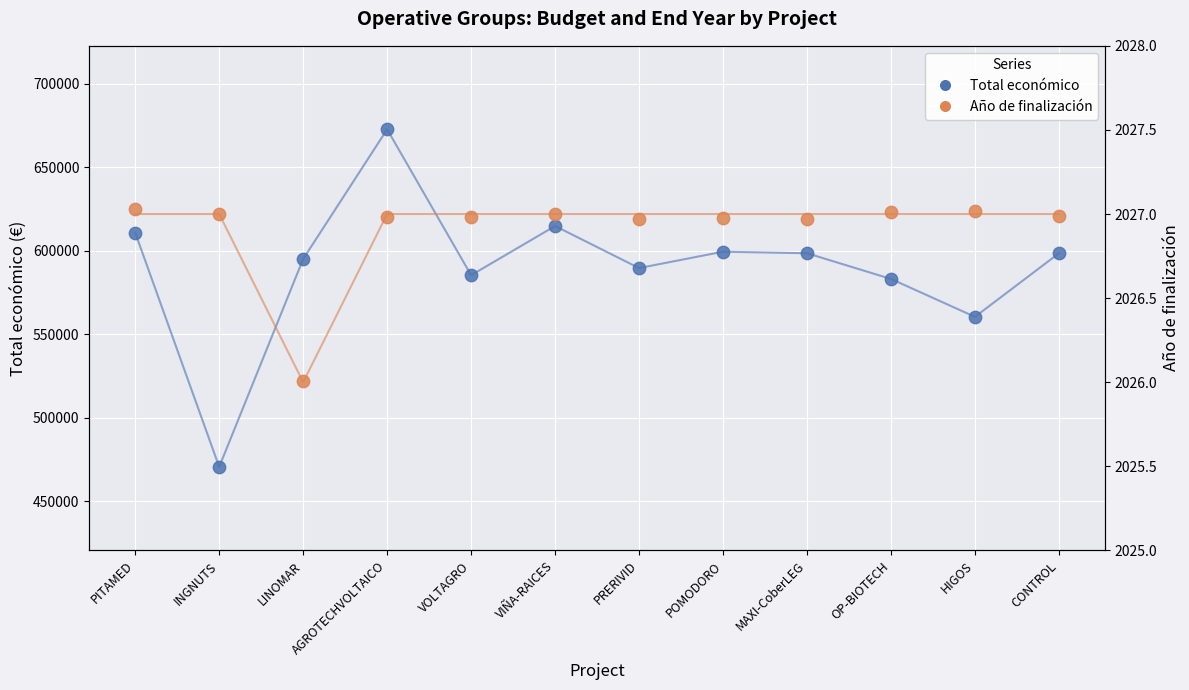

What are all the series names shown in the legend?

Total económico, Año de finalización